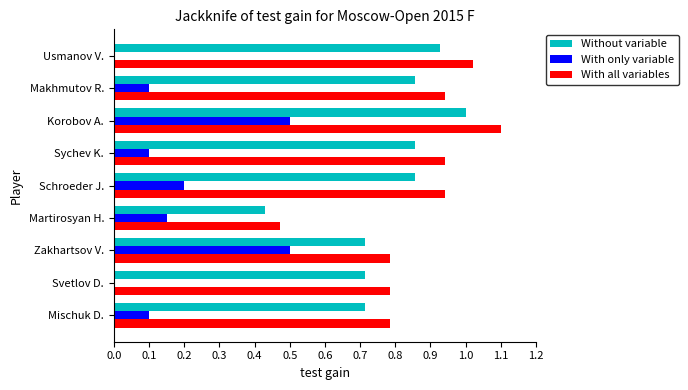

Is it true that Without variable equals 1.3 at Schroeder J.?

False